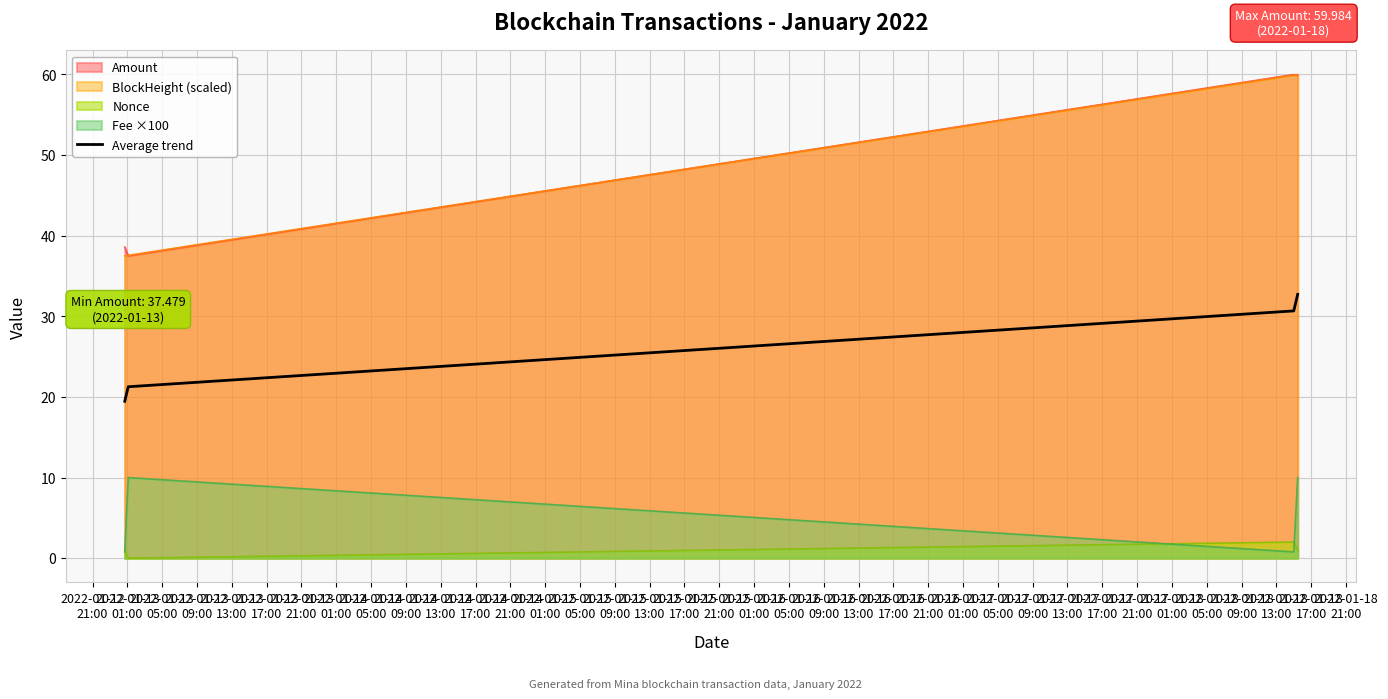

True or false: BlockHeight (scaled) and Fee ×100 intersect in this chart.

False